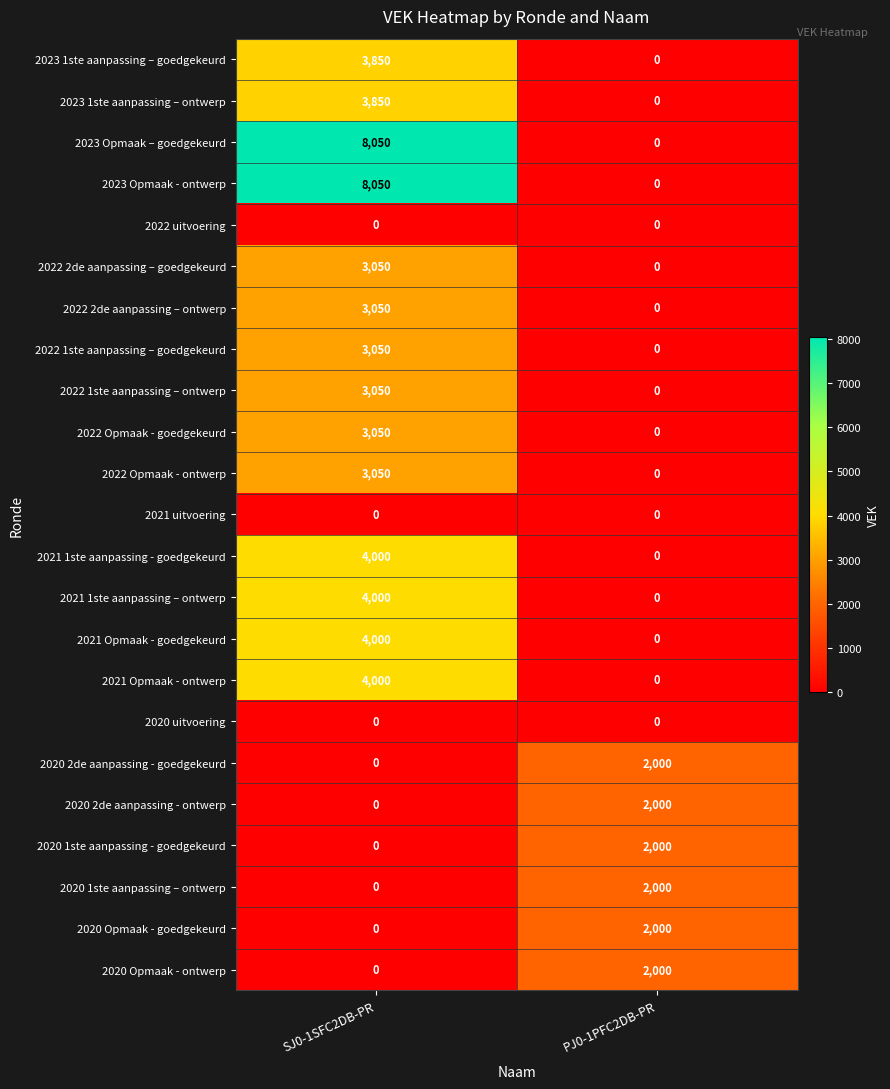

Count the number of data series in this chart.

23